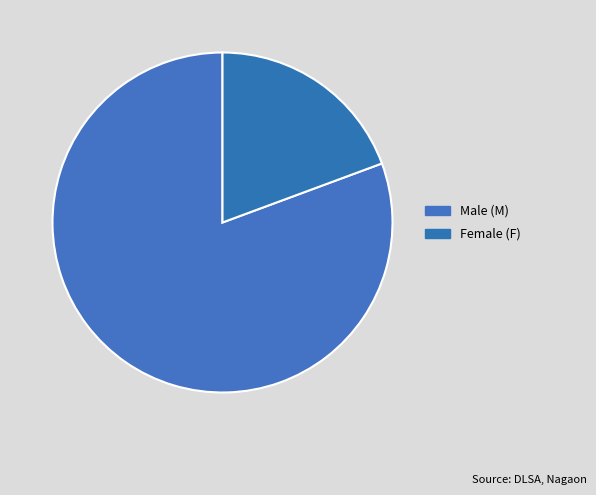

What is the smallest slice in the pie chart?

F